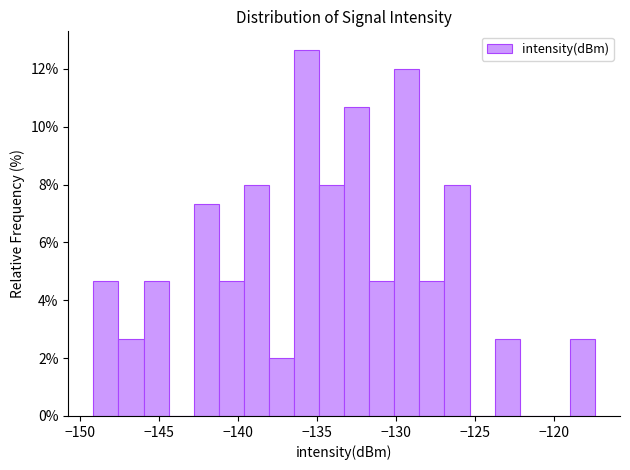

Around what value on the x-axis is the tallest bar? Give the approximate position of its centre, as read against the axis.

-135.5